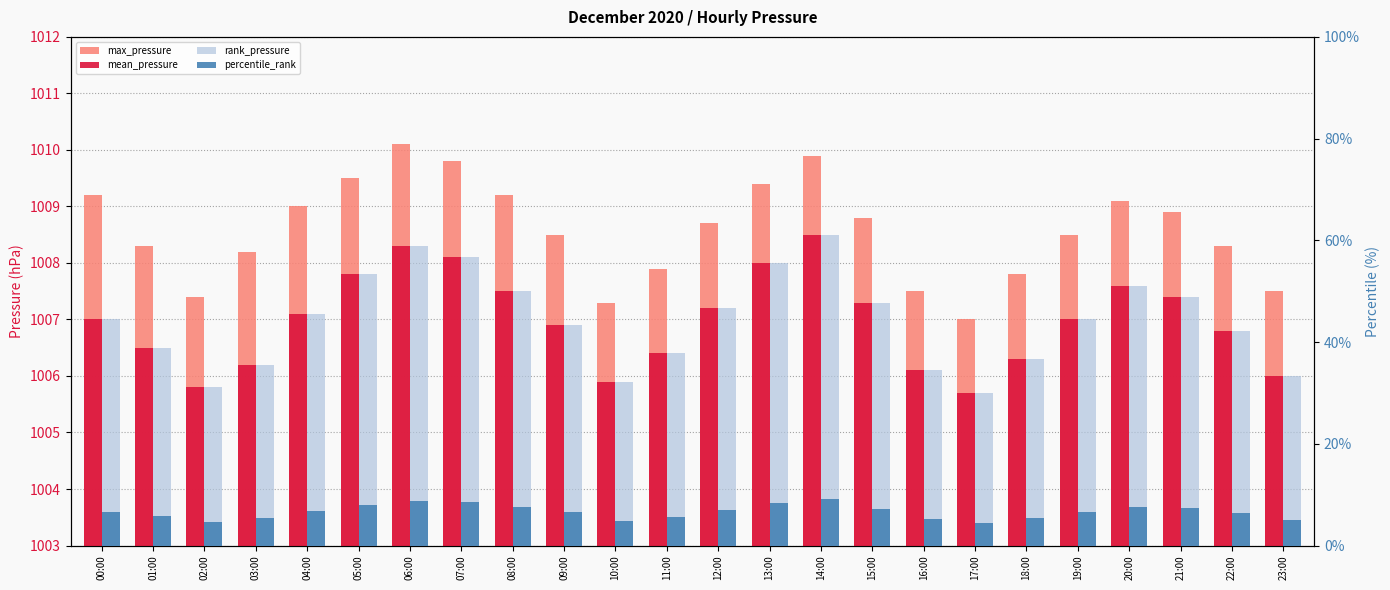

Reading right to left, extract all data points from this chart.

max_pressure: 1007.5	1008.3	1008.9	1009.1	1008.5	1007.8	1007.0	1007.5	1008.8	1009.9	1009.4	1008.7	1007.9	1007.3	1008.5	1009.2	1009.8	1010.1	1009.5	1009.0	1008.2	1007.4	1008.3	1009.2
mean_pressure: 1006.0	1006.8	1007.4	1007.6	1007.0	1006.3	1005.7	1006.1	1007.3	1008.5	1008.0	1007.2	1006.4	1005.9	1006.9	1007.5	1008.1	1008.3	1007.8	1007.1	1006.2	1005.8	1006.5	1007.0
rank_pressure: 33.3	42.2	48.9	51.1	44.4	36.7	30.0	34.4	47.8	61.1	55.6	46.7	37.8	32.2	43.3	50.0	56.7	58.9	53.3	45.6	35.6	31.1	38.9	44.4
percentile_rank: 5.0	6.3	7.3	7.7	6.7	5.5	4.5	5.2	7.2	9.2	8.3	7.0	5.7	4.8	6.5	7.5	8.5	8.8	8.0	6.8	5.3	4.7	5.8	6.7